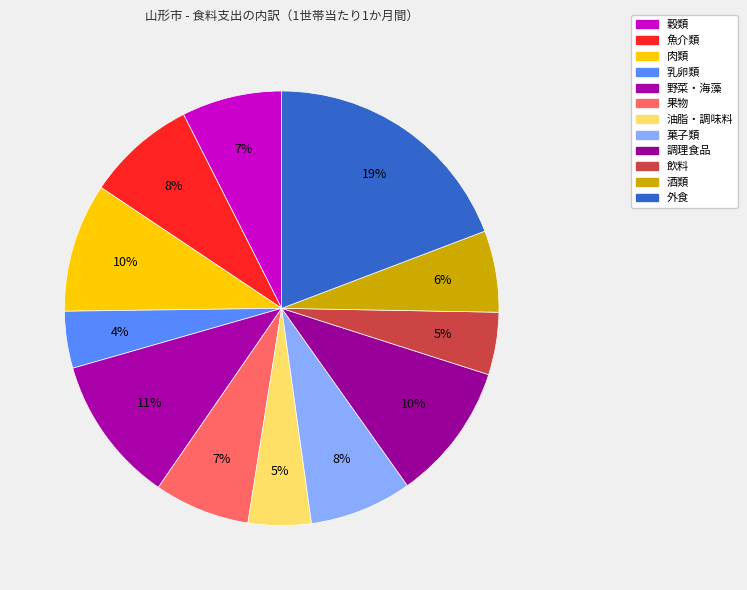

To the nearest percent, what percentage of the pie is 魚介類?

8%